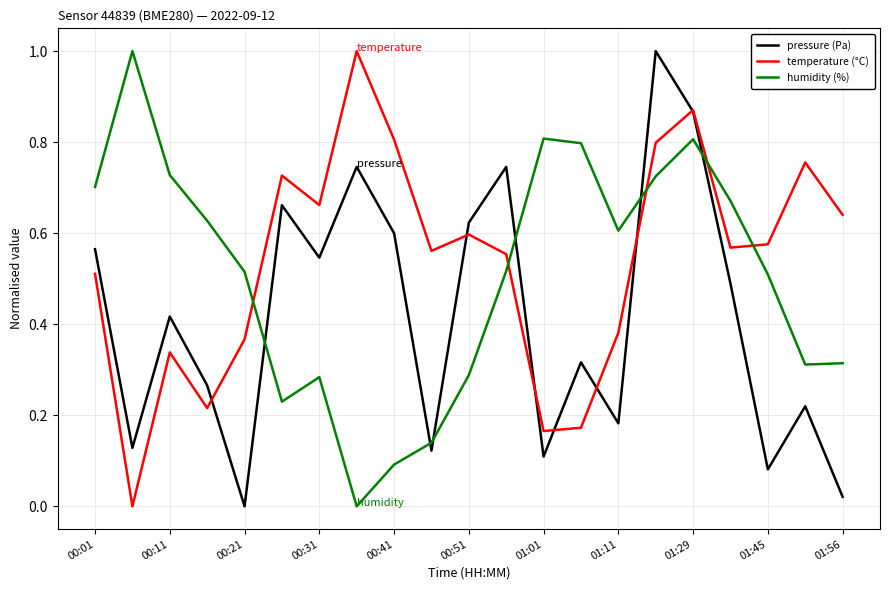

What is the maximum value for humidity (%)?

1.0